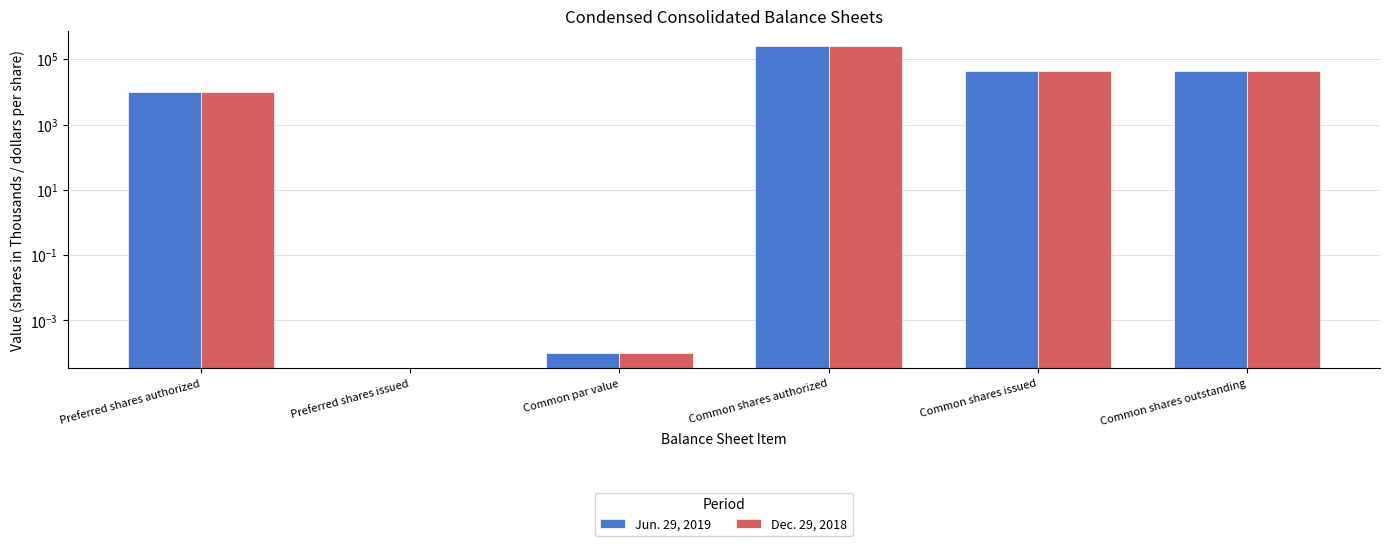

Which category has the lowest value across all series?

Preferred shares issued